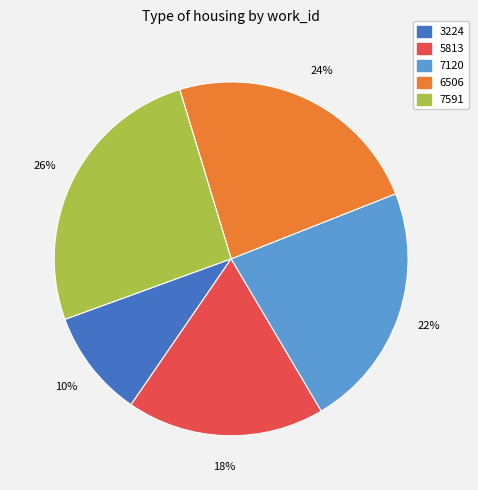

Do 3224 and 6506 together represent more than half of the pie?

No